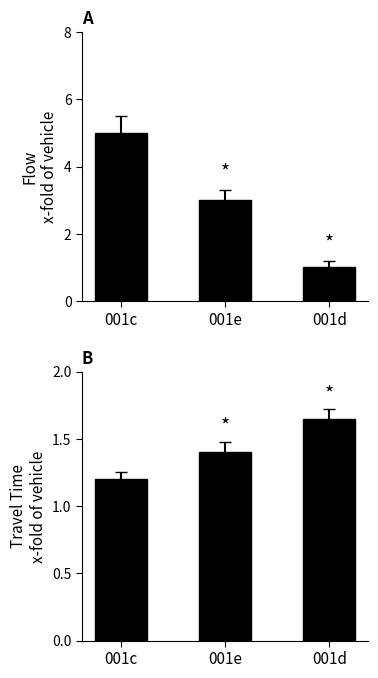

What are all the series names shown in the legend?

Flow, Travel Time